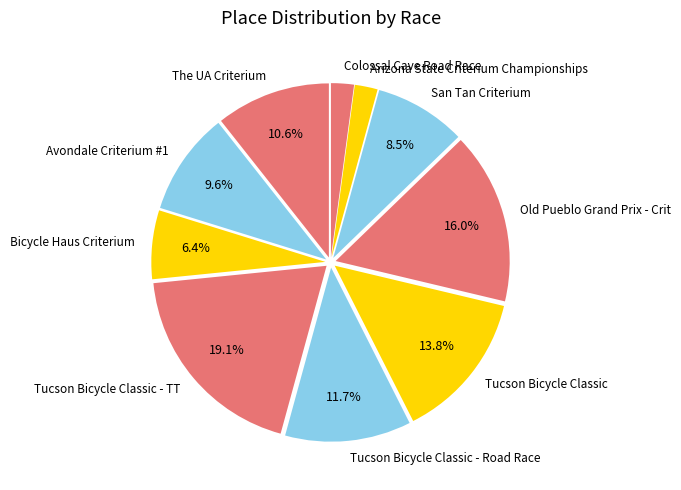

True or false: Tucson Bicycle Classic - TT accounts for 19% of the total.

True